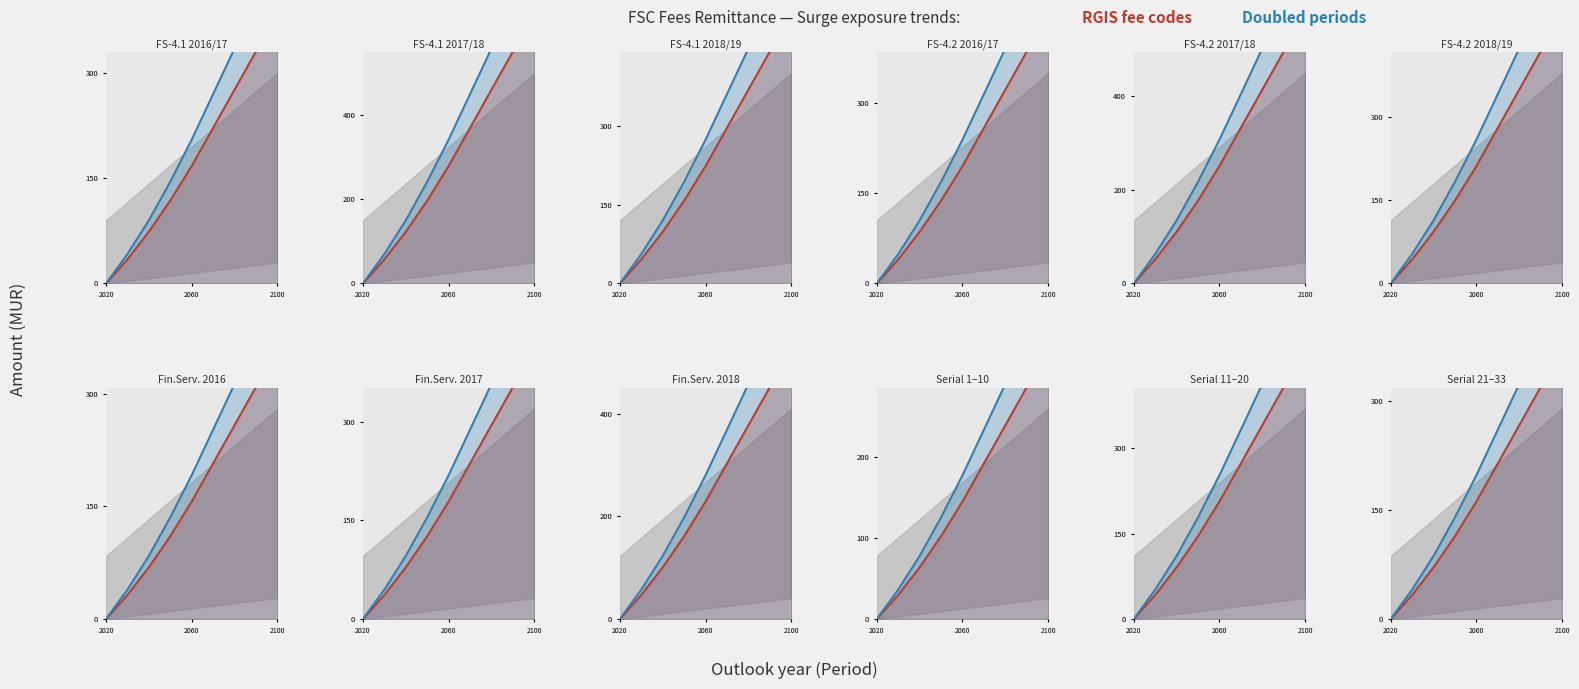

Which series changed the most between 2060 and 8?

Doubled periods